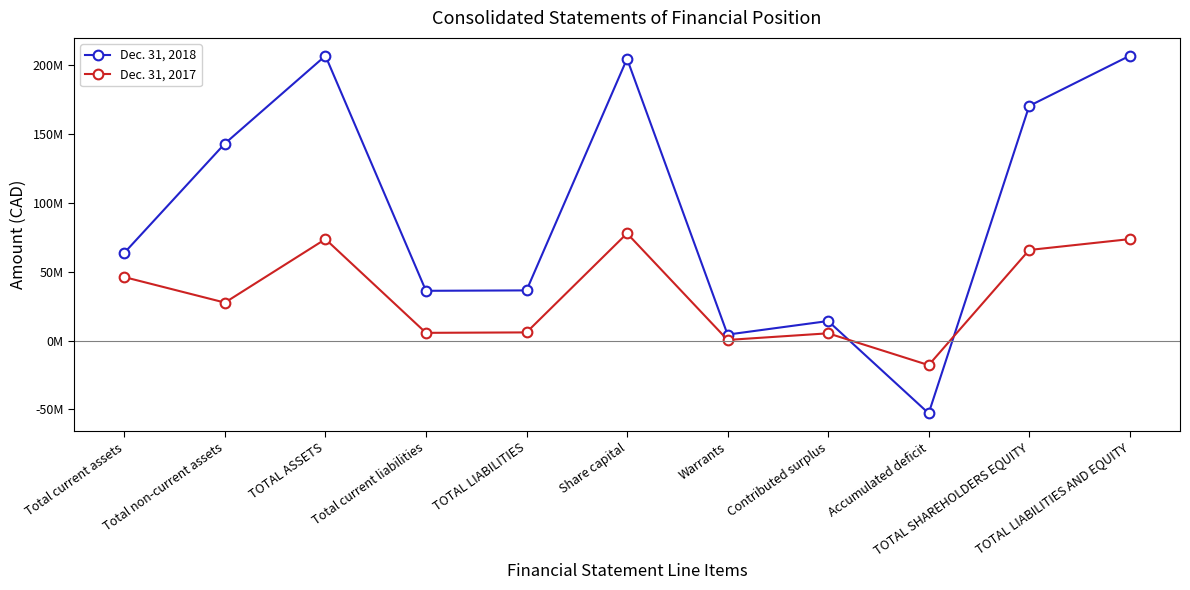

Which series has the largest range (max minus min)?

Dec. 31, 2018